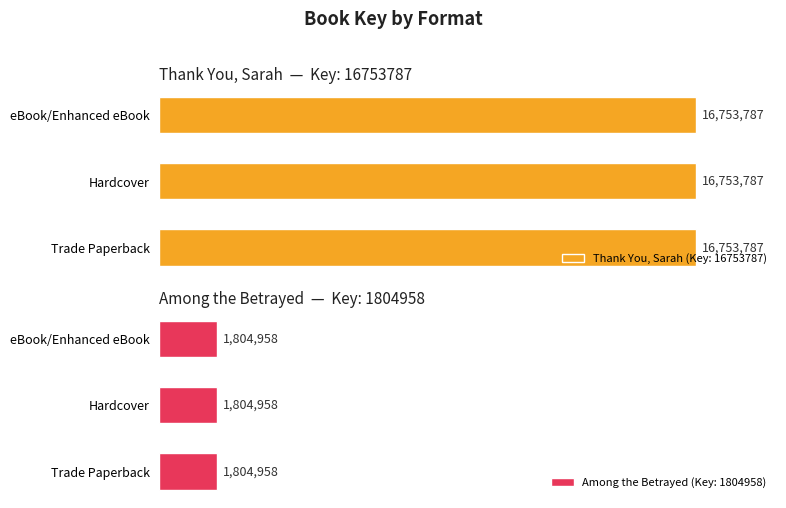

What is the label of the 1st bar from the left?

Trade Paperback